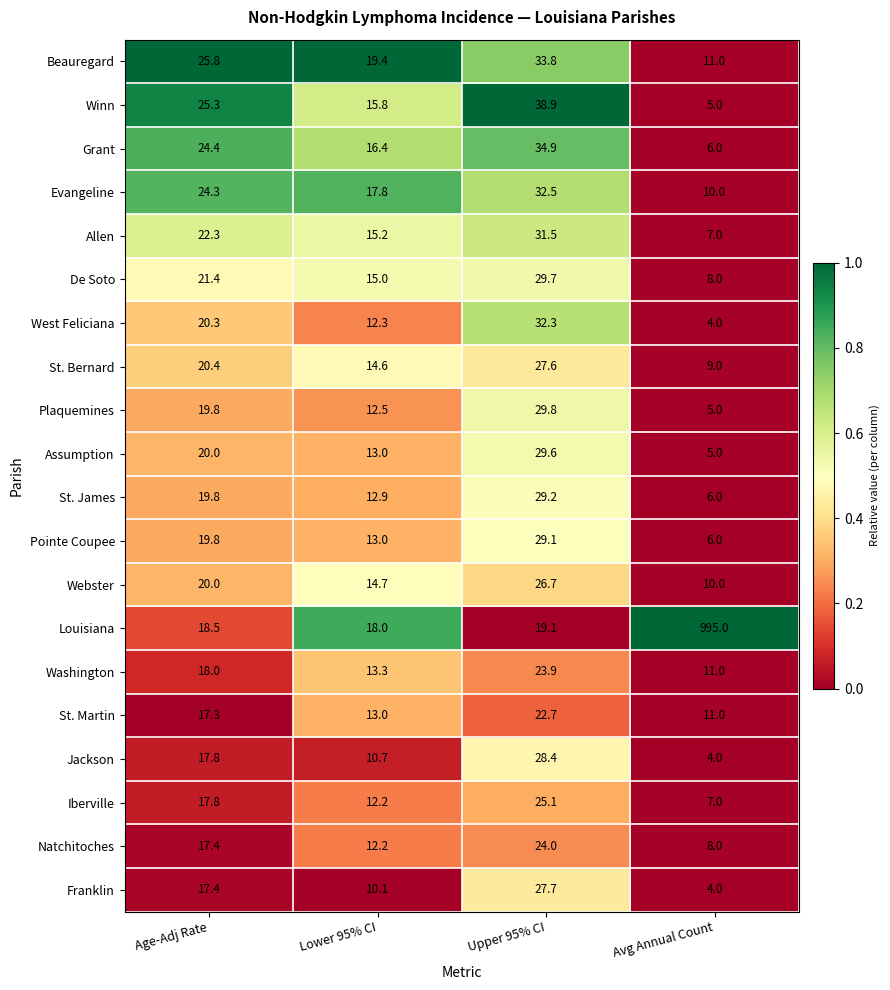

At which category is the sum across all series the highest?

Avg Annual Count